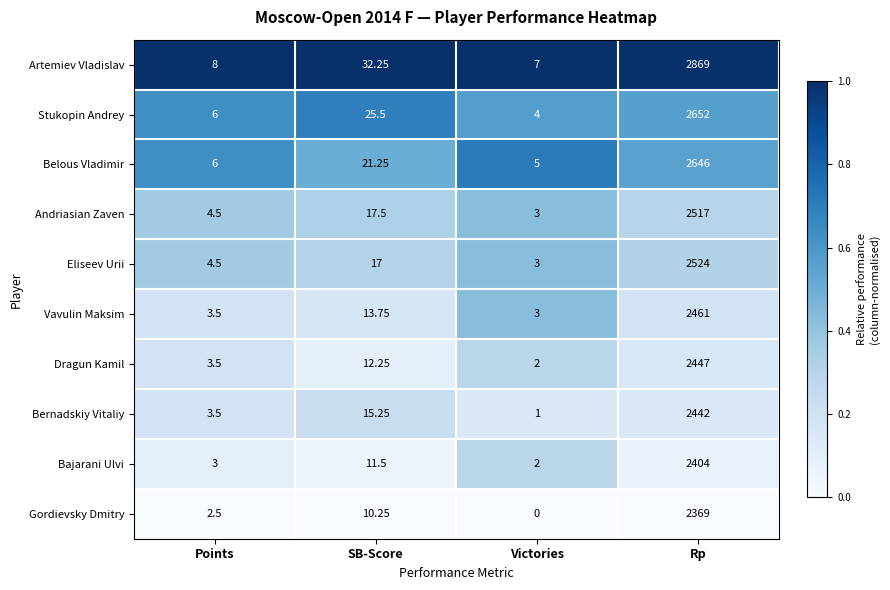

At Rp, list the series in order from largest to smallest.

Artemiev Vladislav, Stukopin Andrey, Belous Vladimir, Eliseev Urii, Andriasian Zaven, Vavulin Maksim, Dragun Kamil, Bernadskiy Vitaliy, Bajarani Ulvi, Gordievsky Dmitry